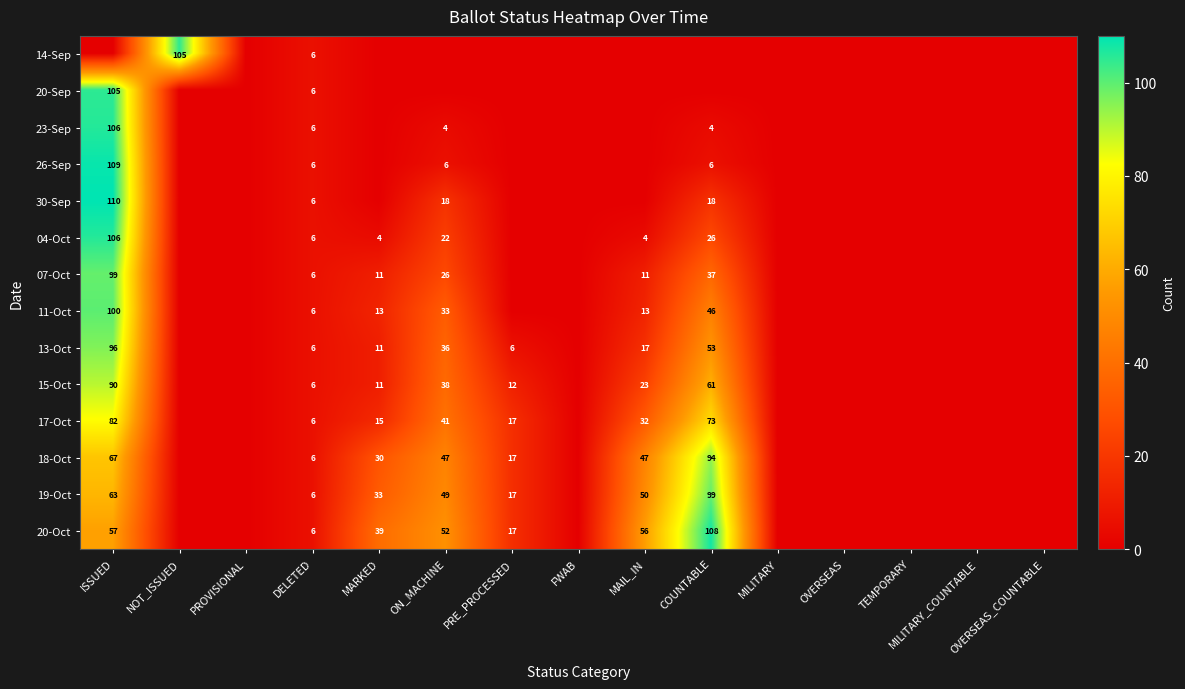

The value of 17-Oct at MAIL_IN is 32. True or false?

True